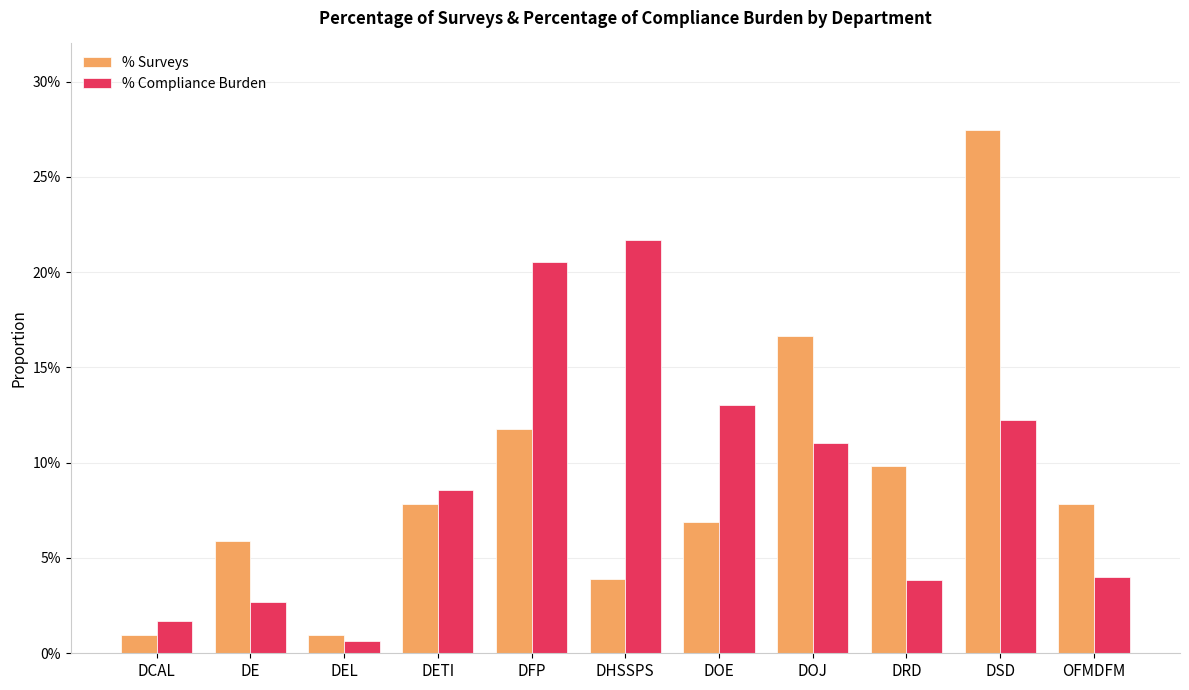

Reading left to right, extract all data points from this chart.

% Surveys: 0.0	0.1	0.0	0.1	0.1	0.0	0.1	0.2	0.1	0.3	0.1
% Compliance Burden: 0.0	0.0	0.0	0.1	0.2	0.2	0.1	0.1	0.0	0.1	0.0